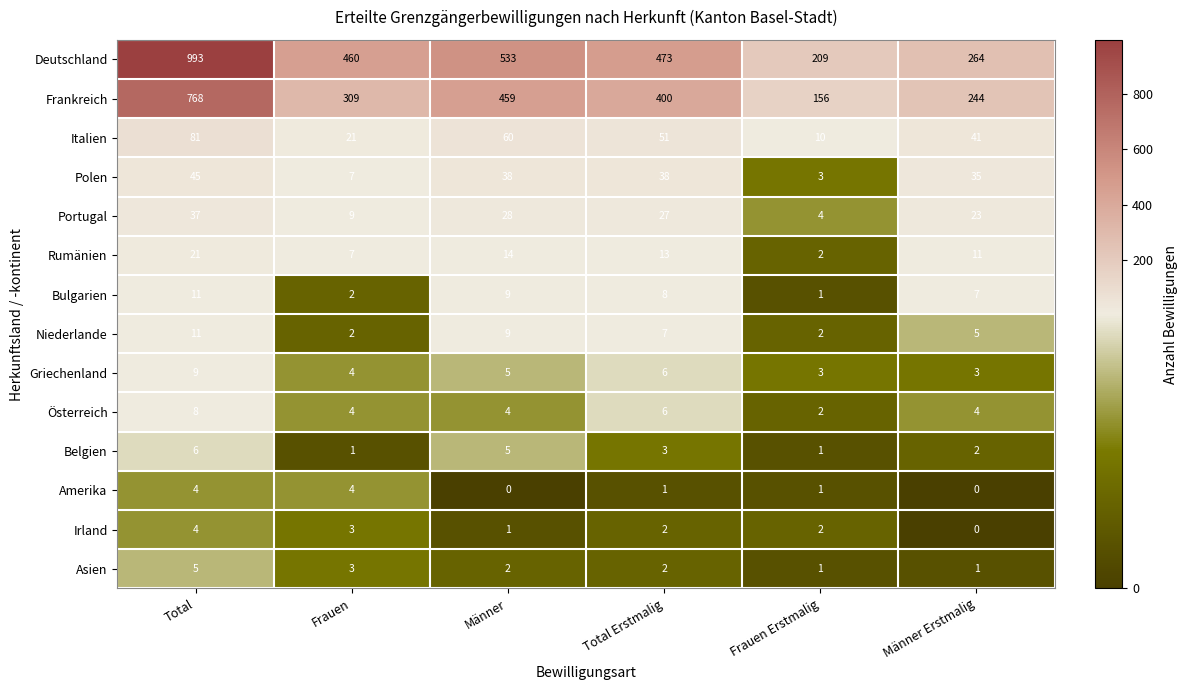

What is the spread (max minus min) of values at Total?

989